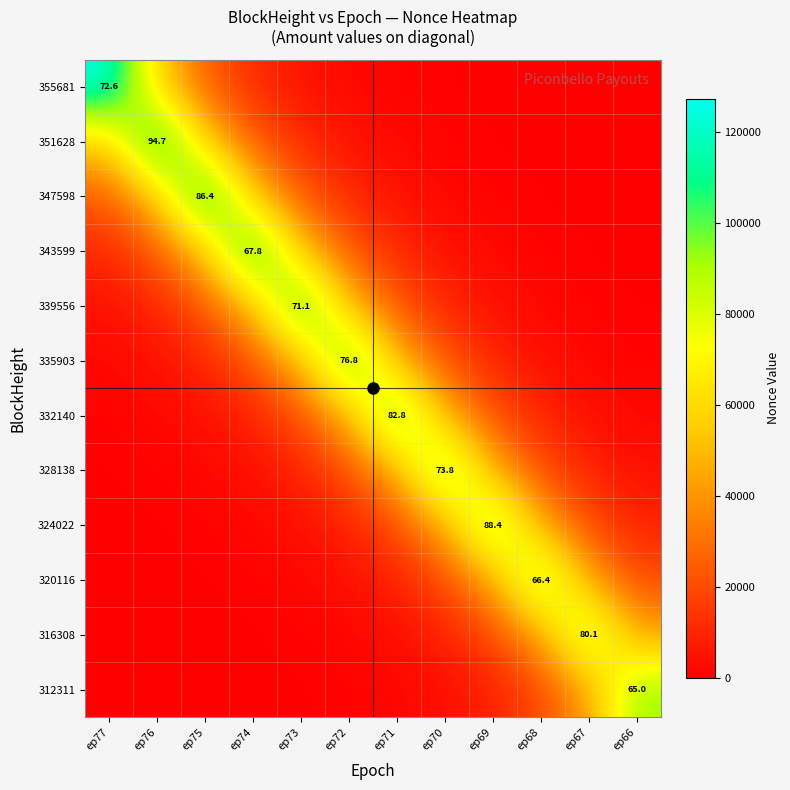

What value does the 335903 series have at ep68?

4444.9